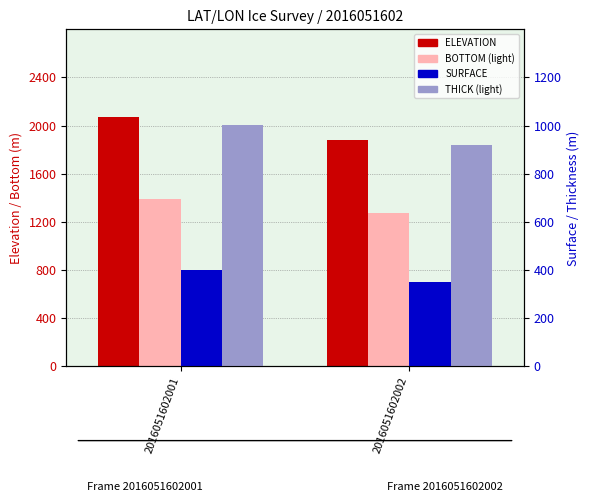

Reading right to left, list all the values displayed in this chart.

ELEVATION: 2016051602002=1884.8	2016051602001=2072.6
BOTTOM, Frame=2: 2016051602002=1276.7	2016051602001=1392.9
SURFACE: 2016051602002=351.5	2016051602001=398.7
THICK, Frame=2: 2016051602002=918.5	2016051602001=1004.1